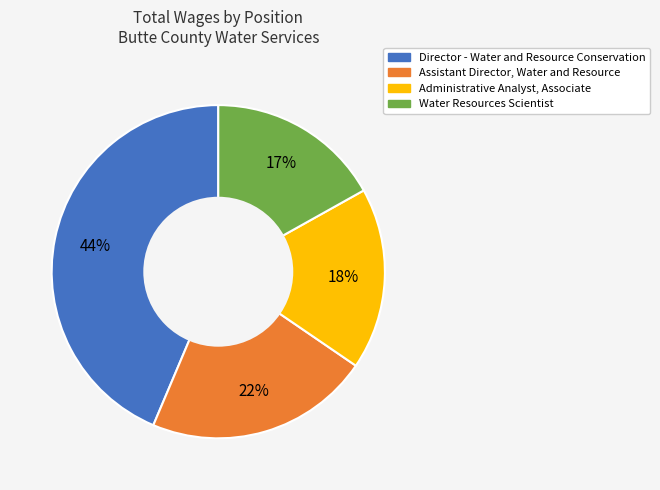

Is it true that Director - Water and Resource Conservation is 44% of the pie?

True